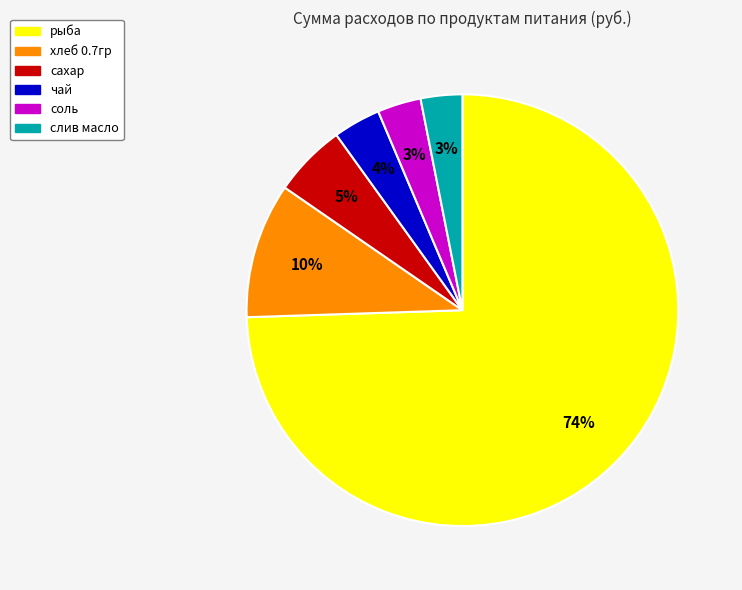

What is the majority slice?

рыба